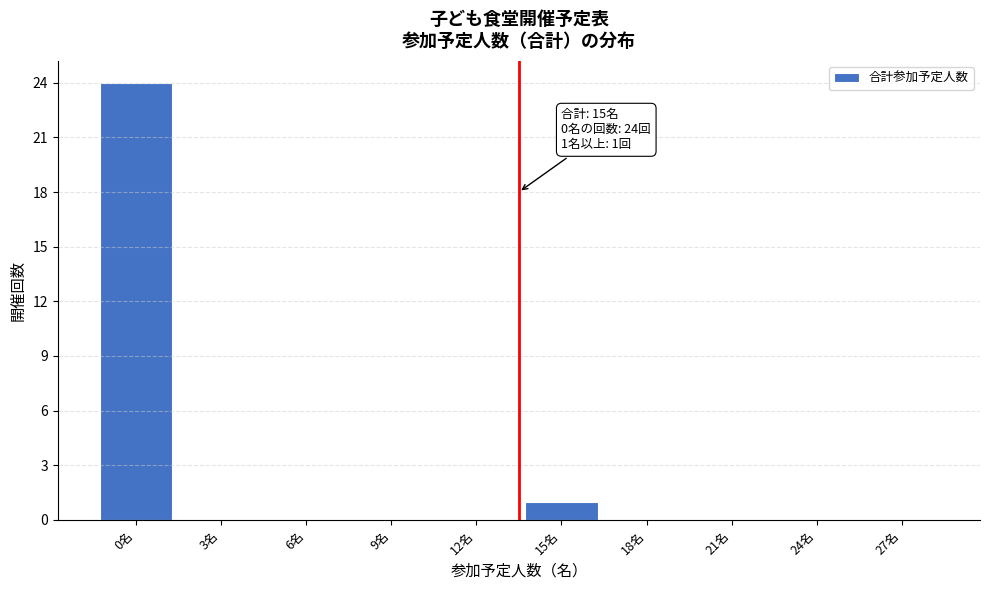

Reading left to right, extract all data points from this chart.

0名=24	3名=0	6名=0	9名=0	12名=0	15名=1	18名=0	21名=0	24名=0	27名=0